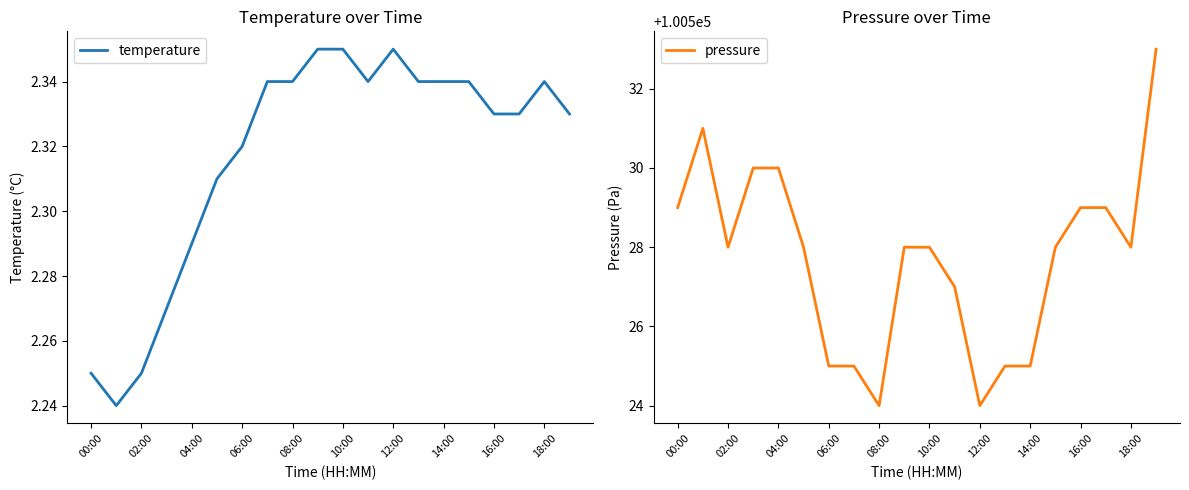

Which series has the largest total across all categories?

pressure